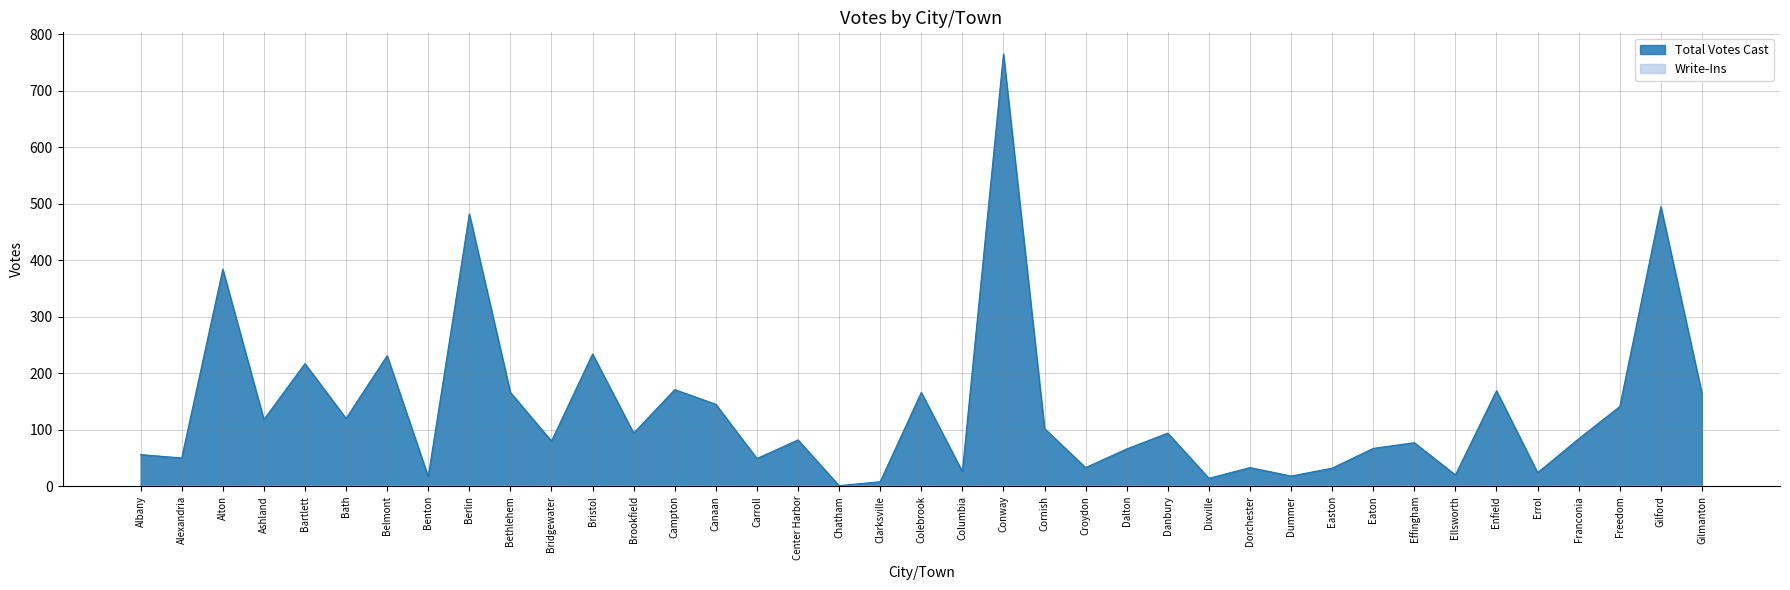

How many values are below 84?

19